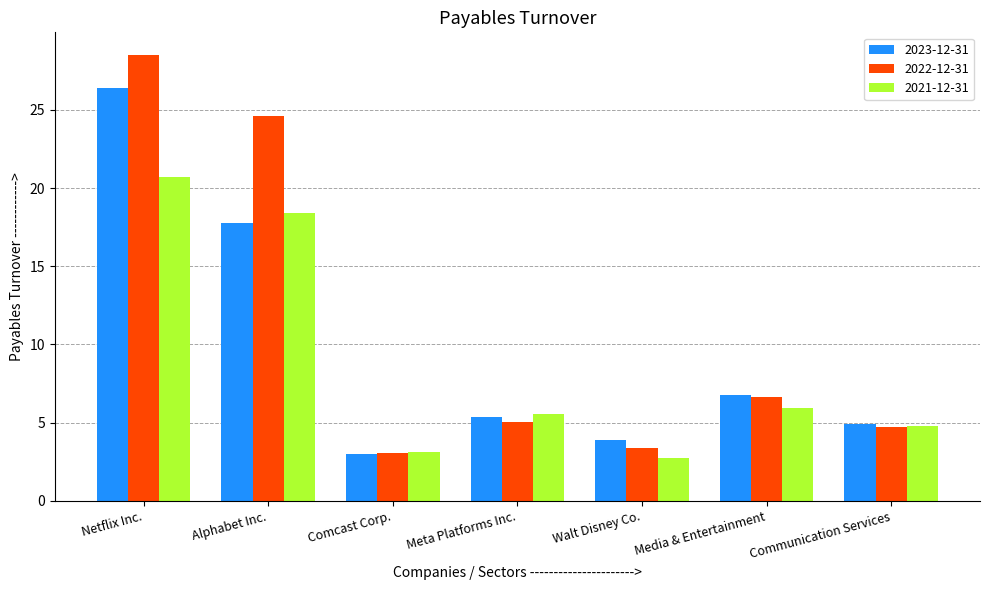

Which series changed the most between Netflix Inc. and Comcast Corp.?

2022-12-31